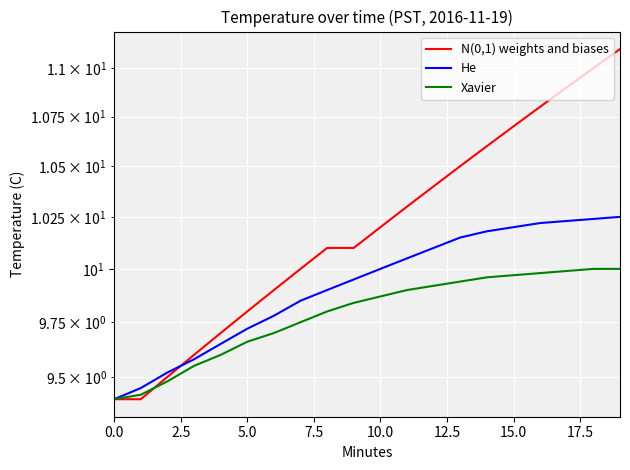

True or false: Xavier and He intersect in this chart.

False